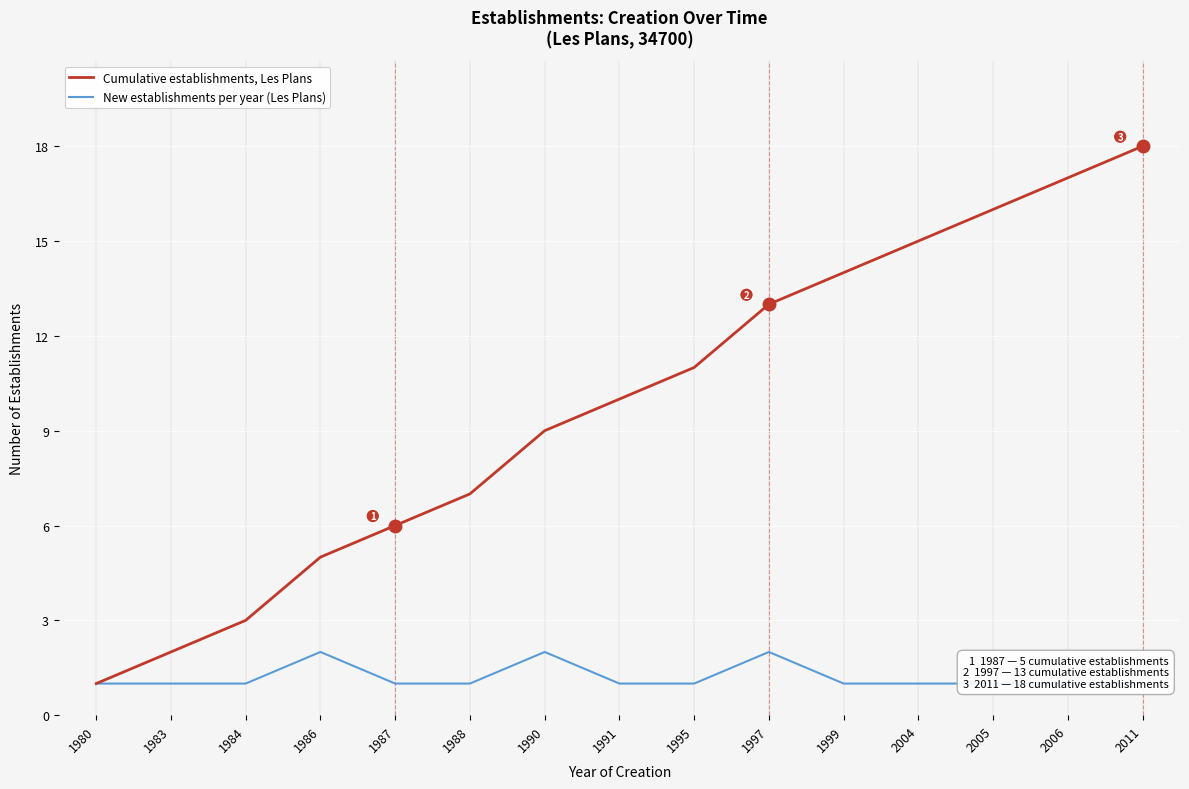

The value of Cumulative establishments, Les Plans at 1988 is 7. True or false?

True